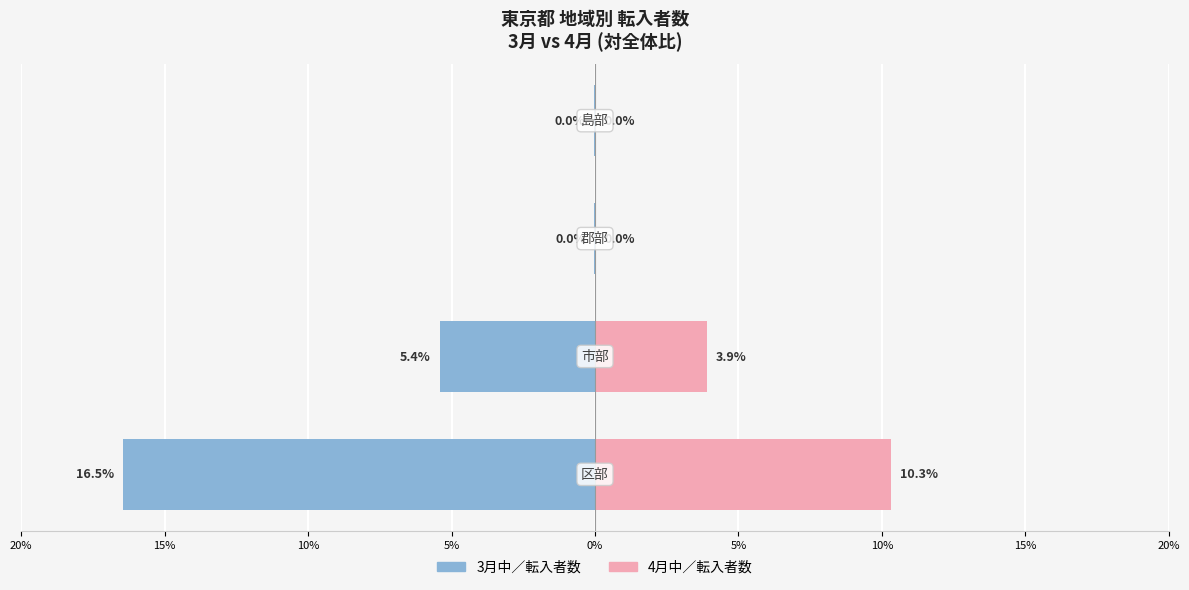

How many series are shown in this chart?

2